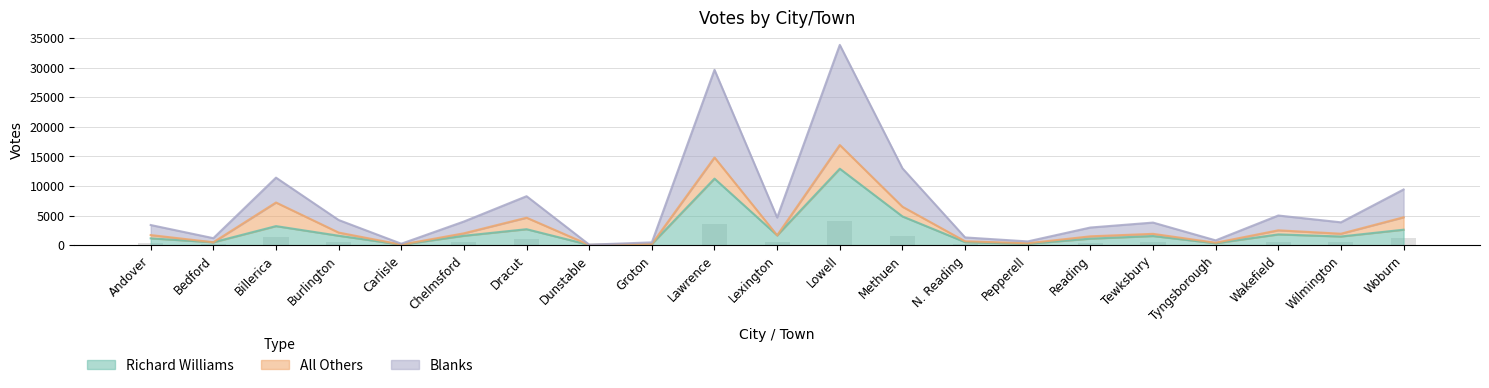

What is the difference between the highest and lowest values at Dunstable?

43